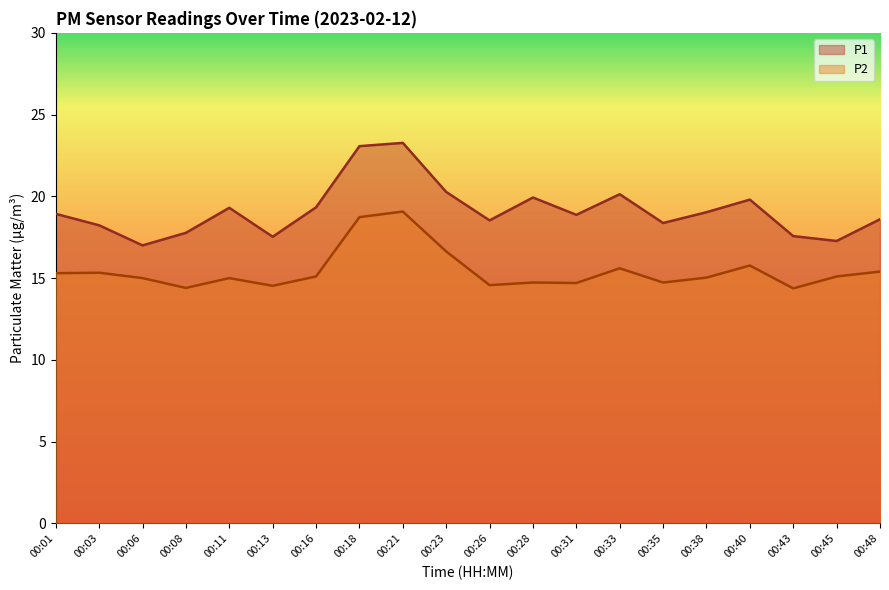

How many interior local valleys does the P1 series have?

6